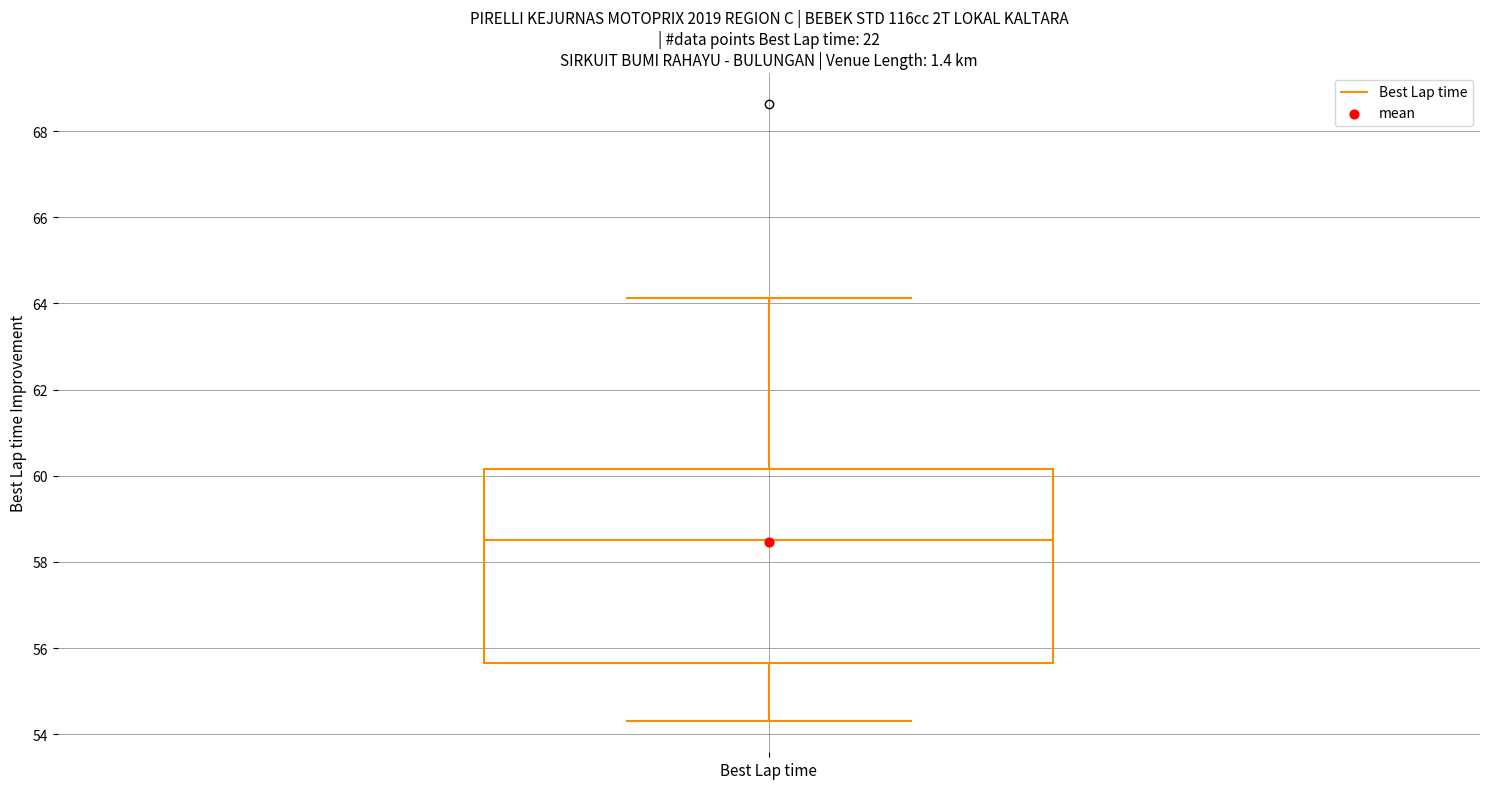

Where does the median line of the box for Best Lap time sit on the y-axis? The values are not printed on the chart, so give them approximately, as read against the axis.

58.6